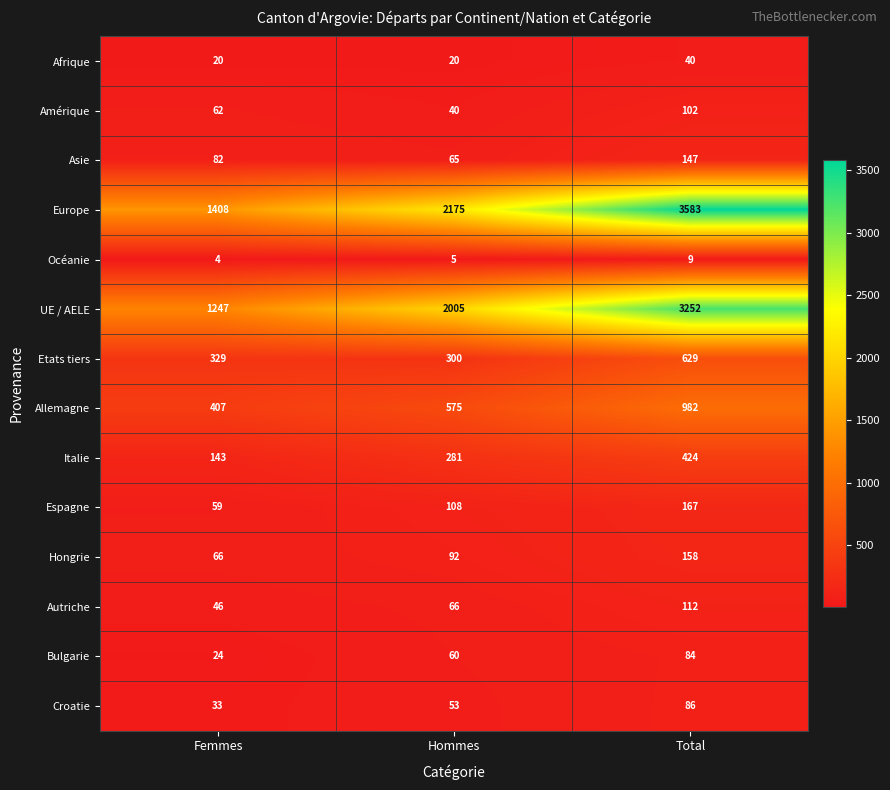

What is the total value across all series at Hommes?

5845